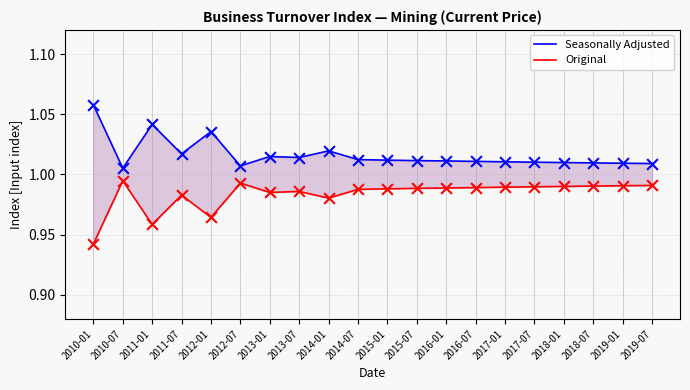

At which category is the sum across all series the highest?

2010-01